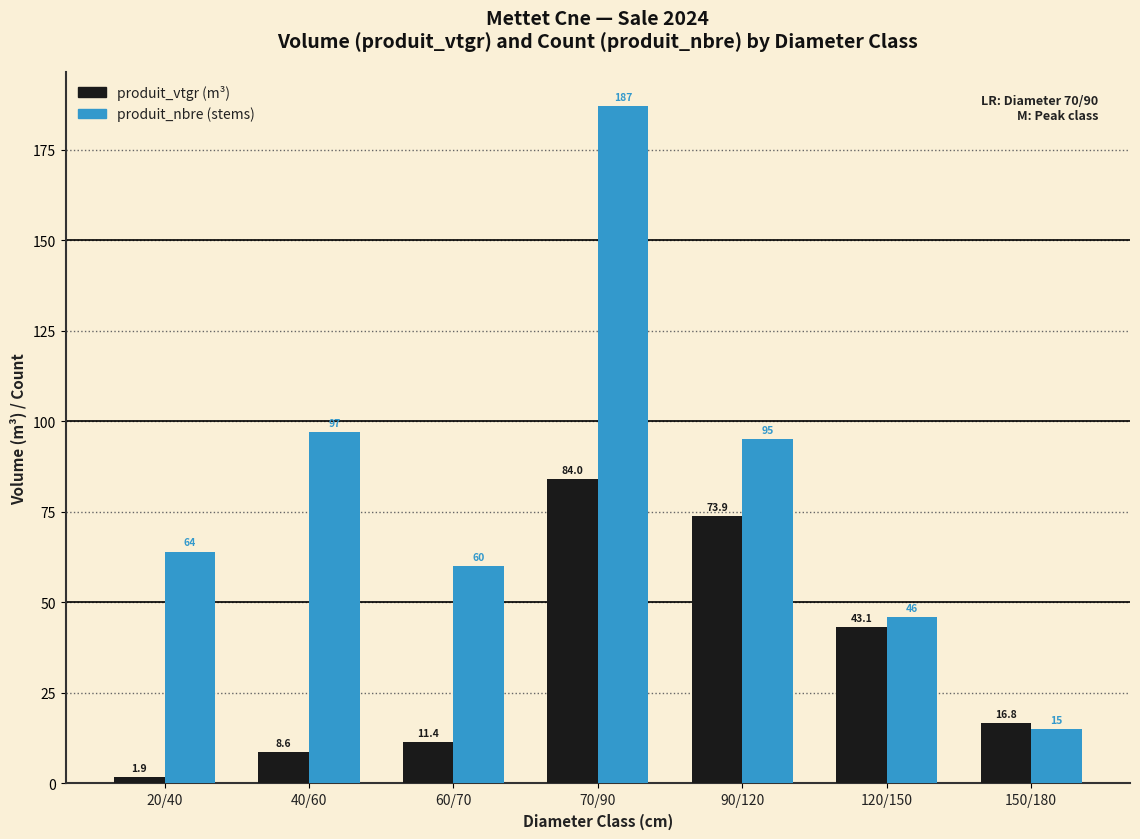

At which category is the sum across all series the highest?

70/90